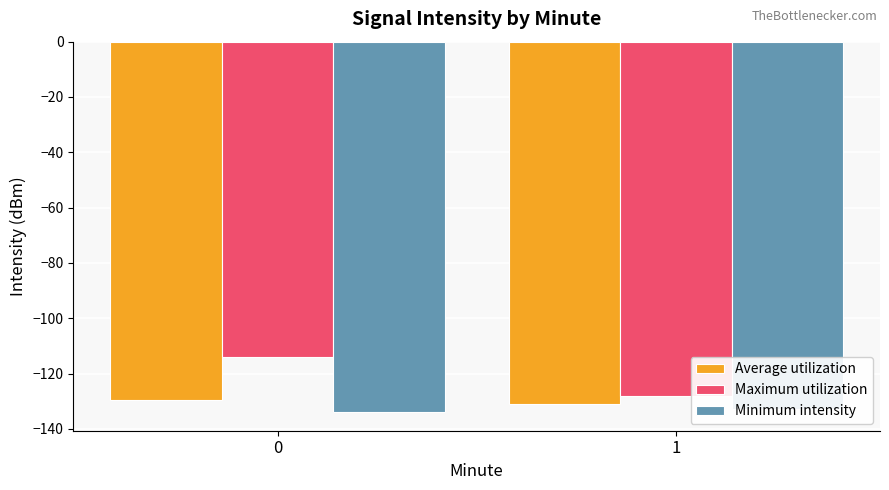

What is the average value of the Minimum intensity series?

-133.5